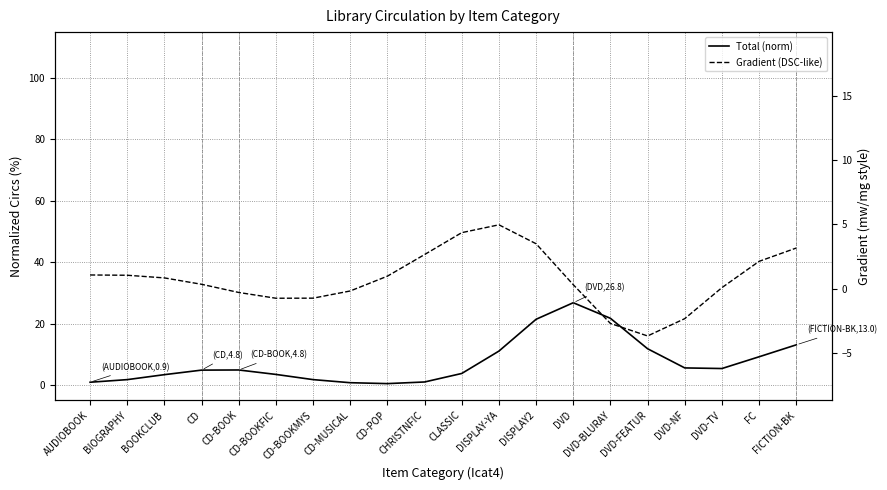

The Gradient (DSC-like) series shows 0.3 at DVD. True or false?

True